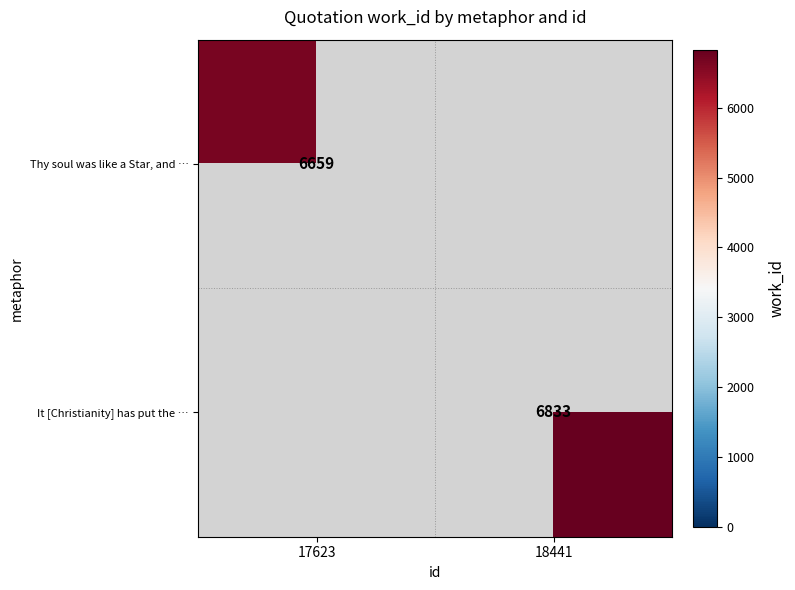

Is the value of It [Christianity] has put the … at 18441 greater than the value of Thy soul was like a Star, and … at 17623?

Yes